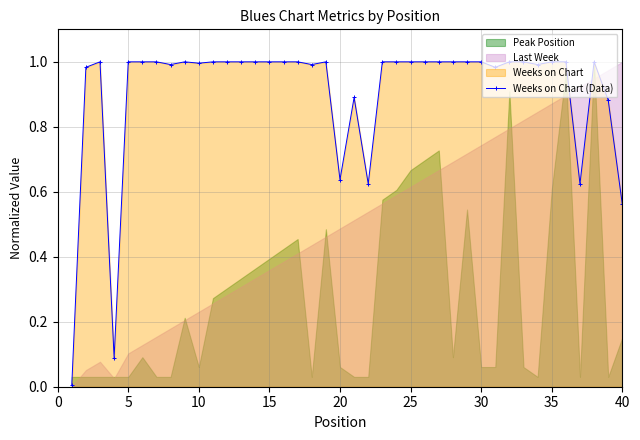

What is the difference between the maximum and minimum values?

1.0